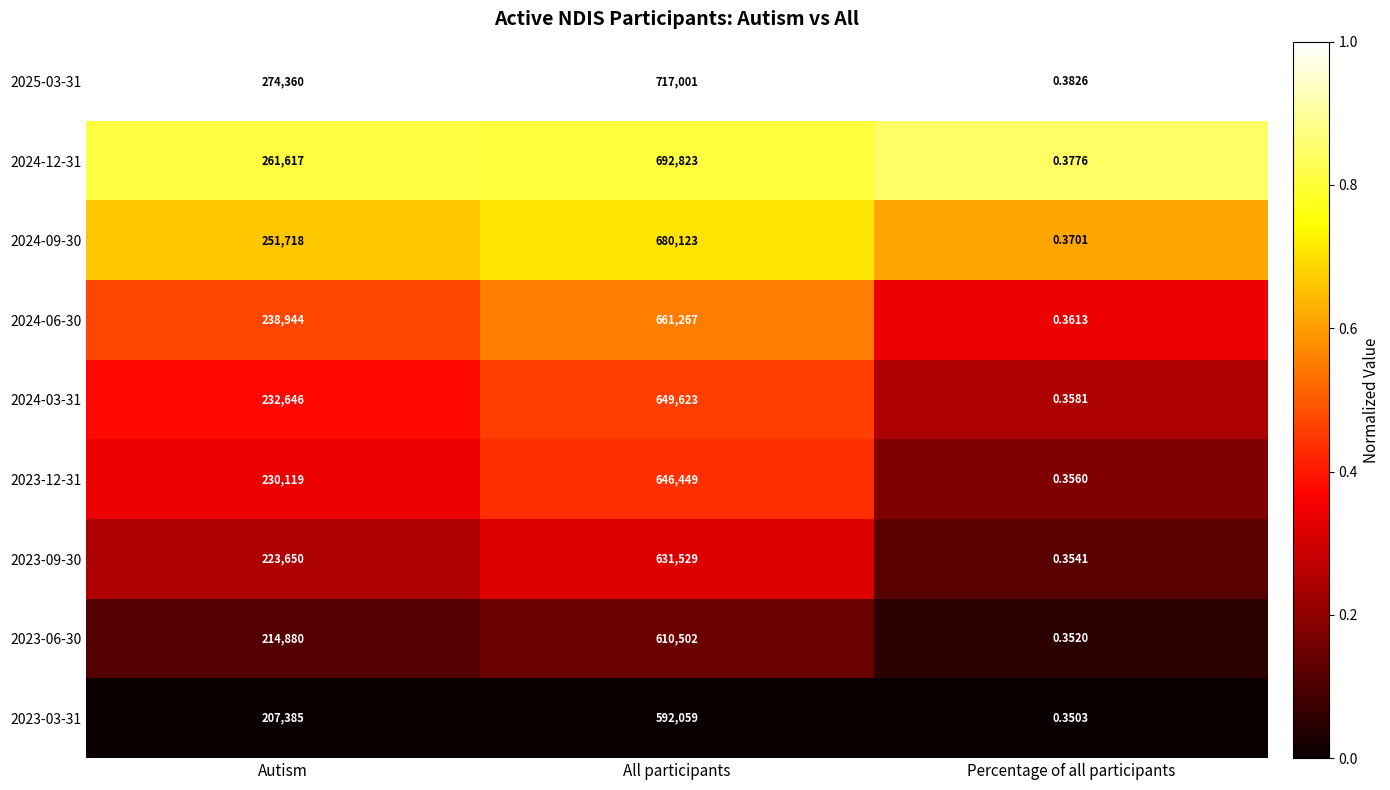

At which label is 2023-09-30 closest to 315764?

Autism